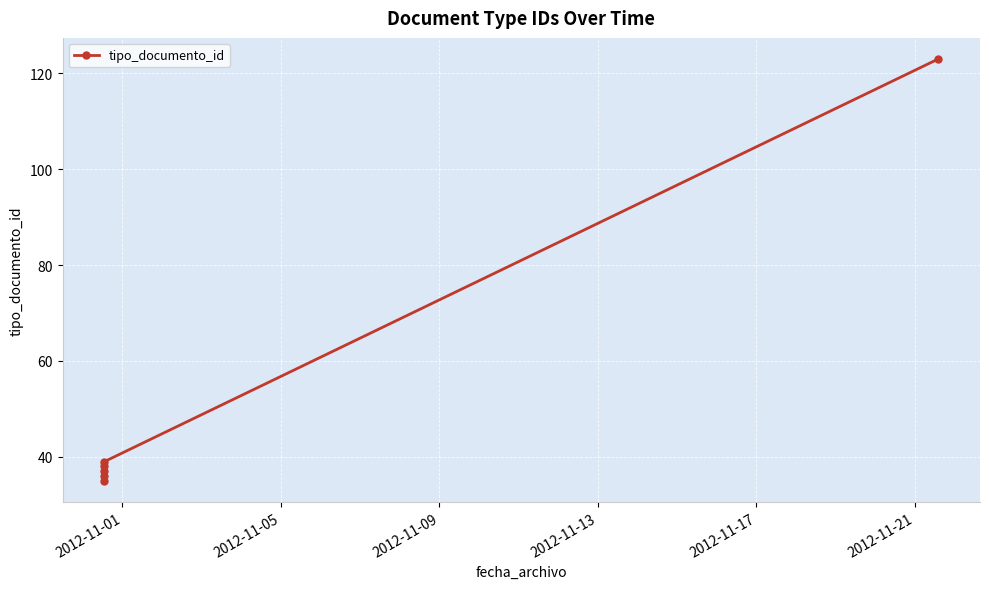

What is the value of the 4th point from the left?

38